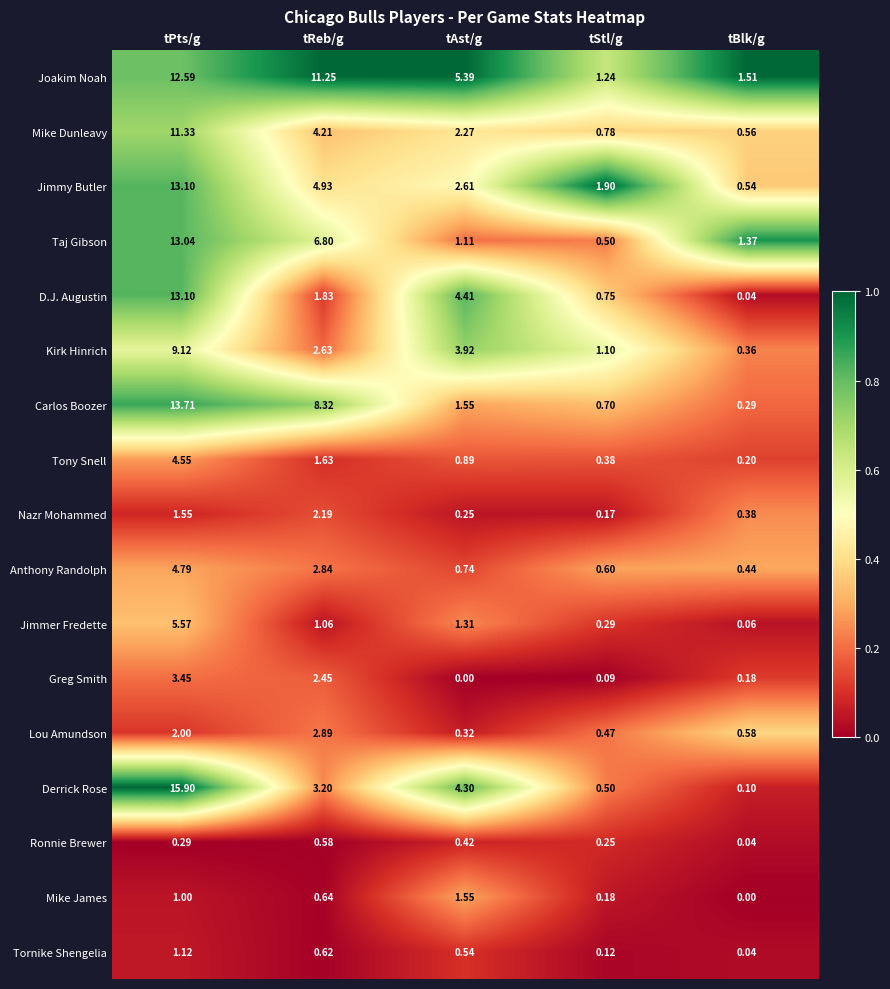

At which label is D.J. Augustin closest to 6?

tAst/g